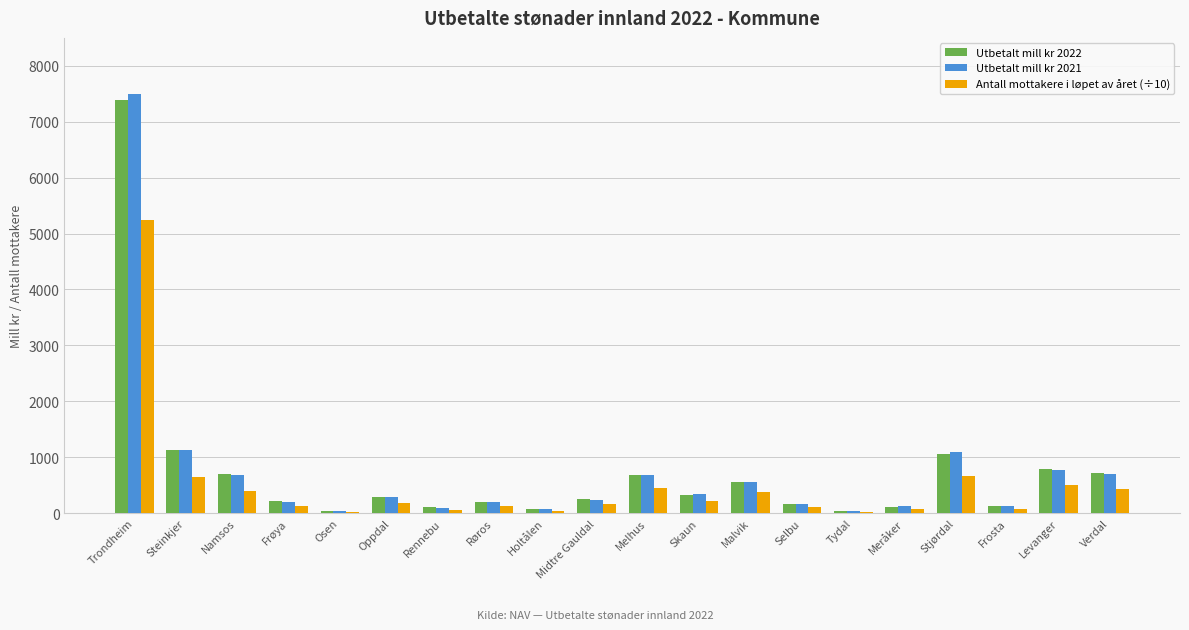

At which label does Utbetalt mill kr 2022 first exceed 291?

Trondheim